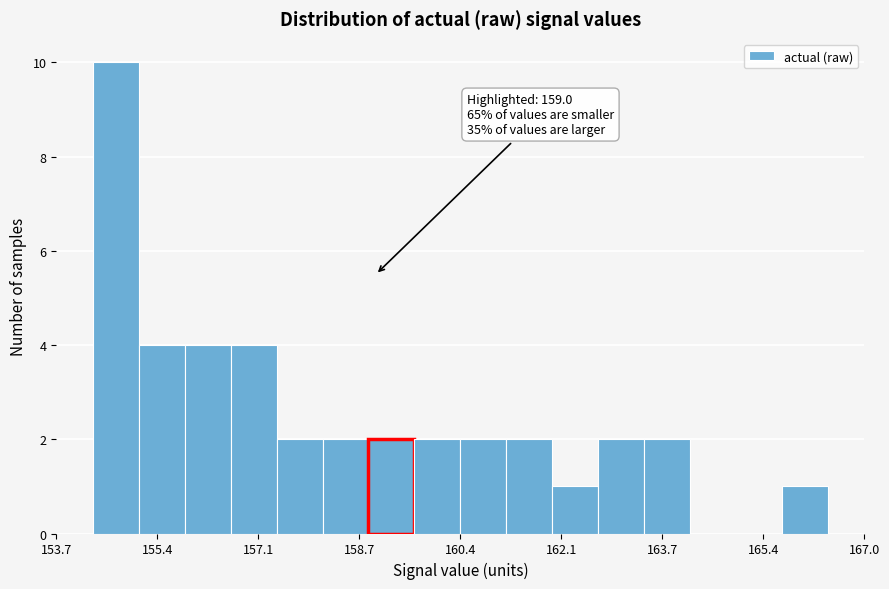

Read against the x-axis, roughly where is the centre of the tallest bar?

154.8